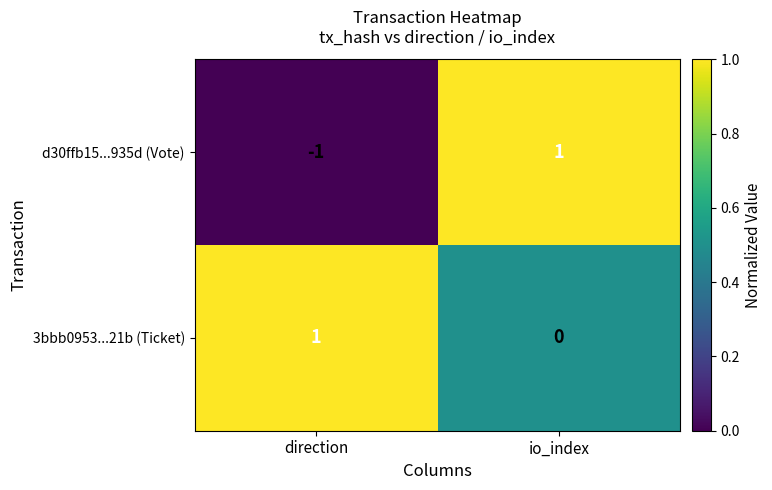

Which series has the largest total across all categories?

3bbb0953...21b (Ticket)